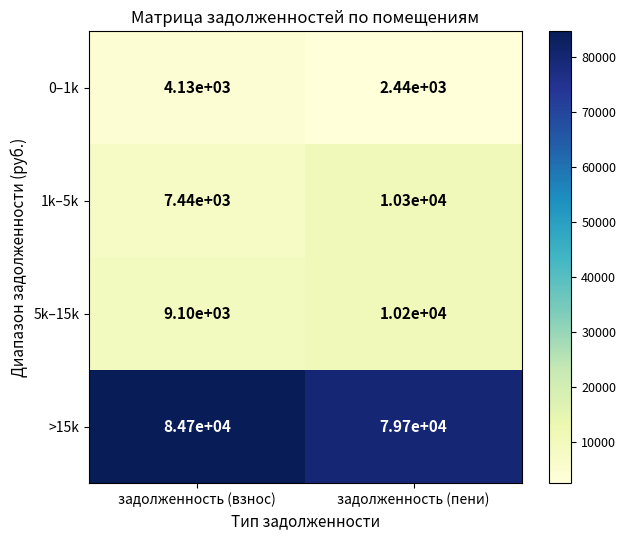

What is the total value across all series at задолженность (взнос)?

105370